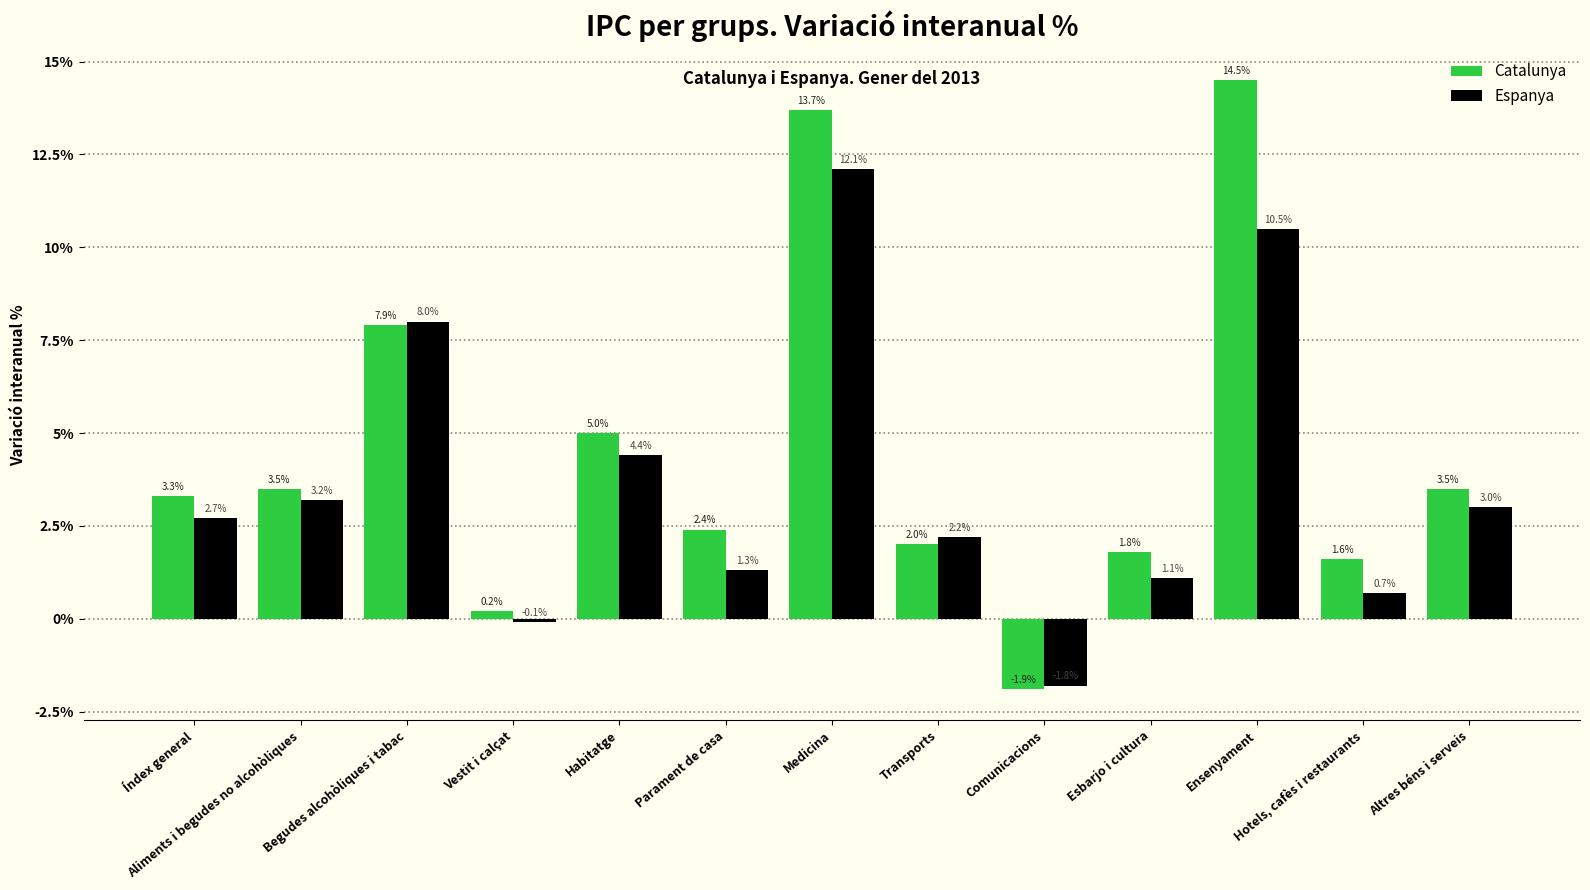

Which series changed the most between Parament de casa and Esbarjo i cultura?

Catalunya